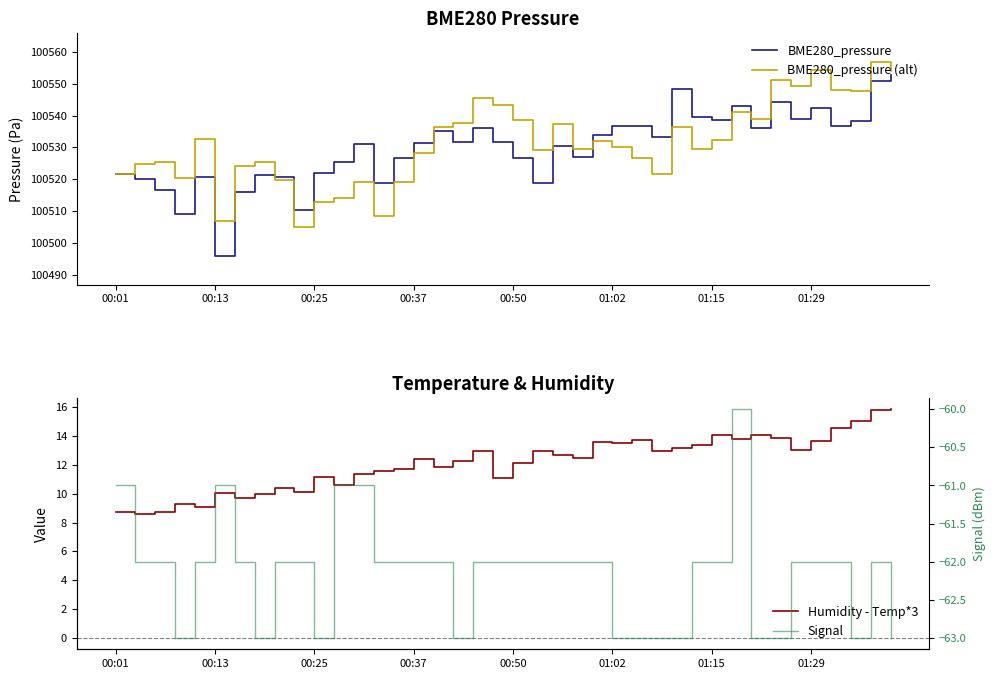

What is the difference between the maximum and minimum values in the Signal series?

3.0